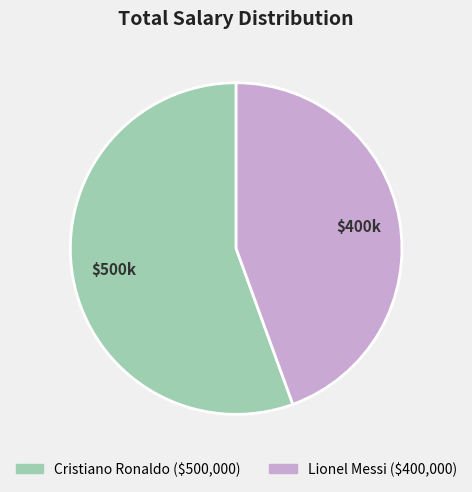

Is the sum of Cristiano Ronaldo and Lionel Messi greater than half?

Yes